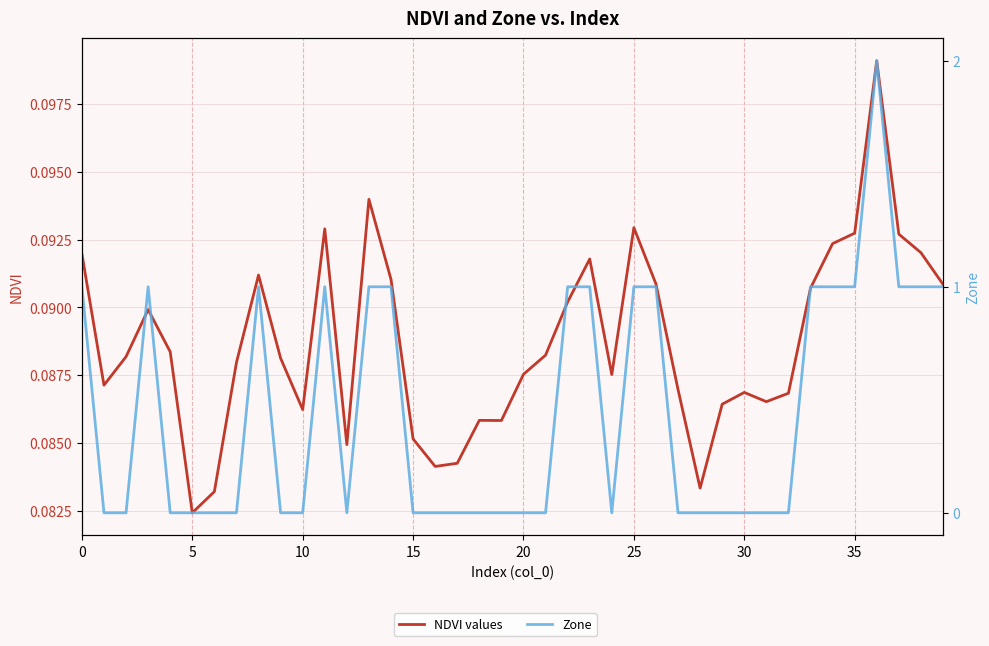

Is it true that Zone equals 0.0 at 20?

True